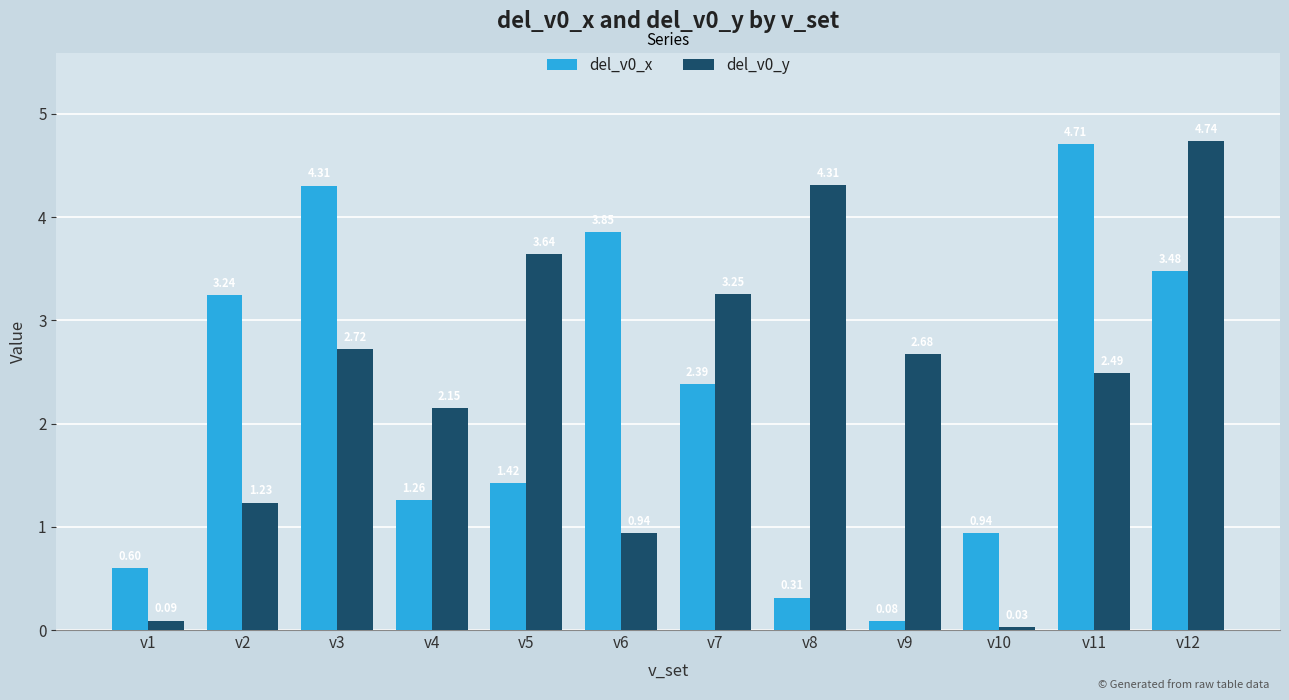

At which category is the sum across all series the highest?

v12